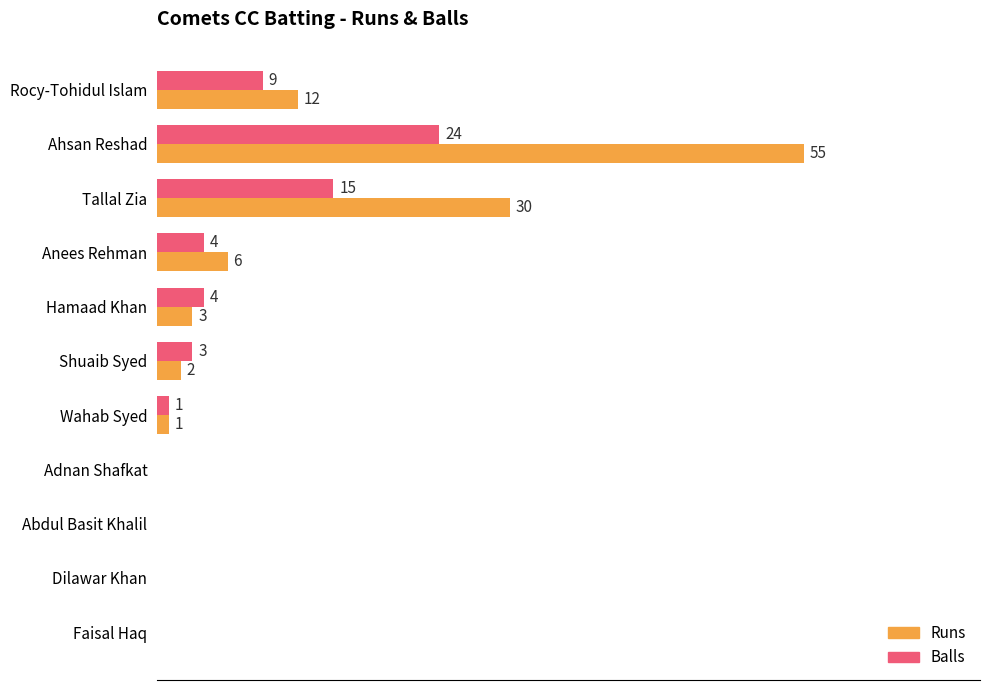

At which category is the sum across all series the highest?

Ahsan Reshad